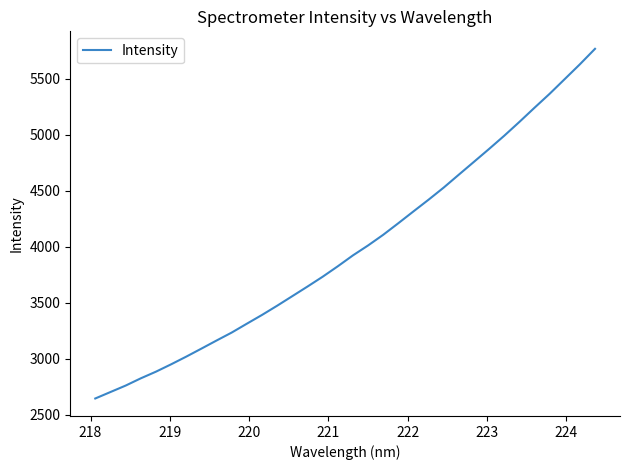

What is the maximum value shown in the chart?

5767.2